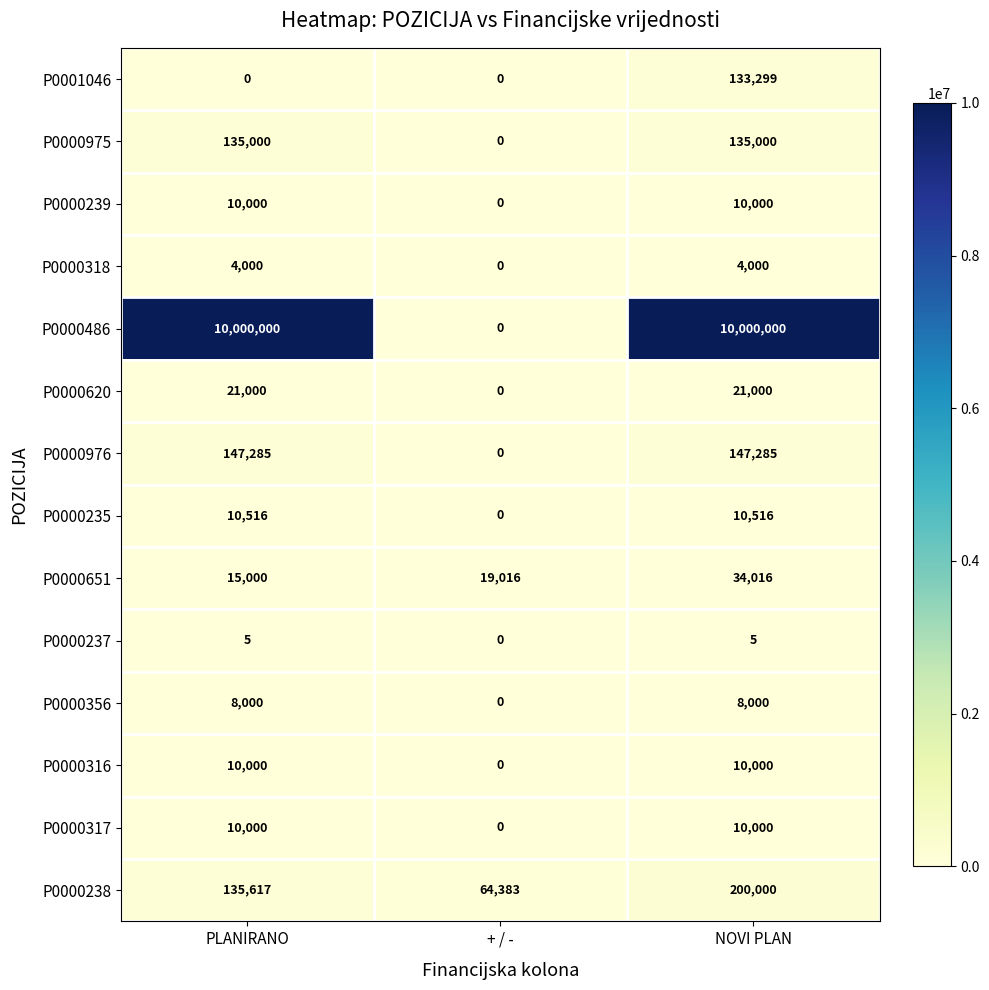

What is the approximate value of P0000651 at PLANIRANO, to the nearest 100?

15000